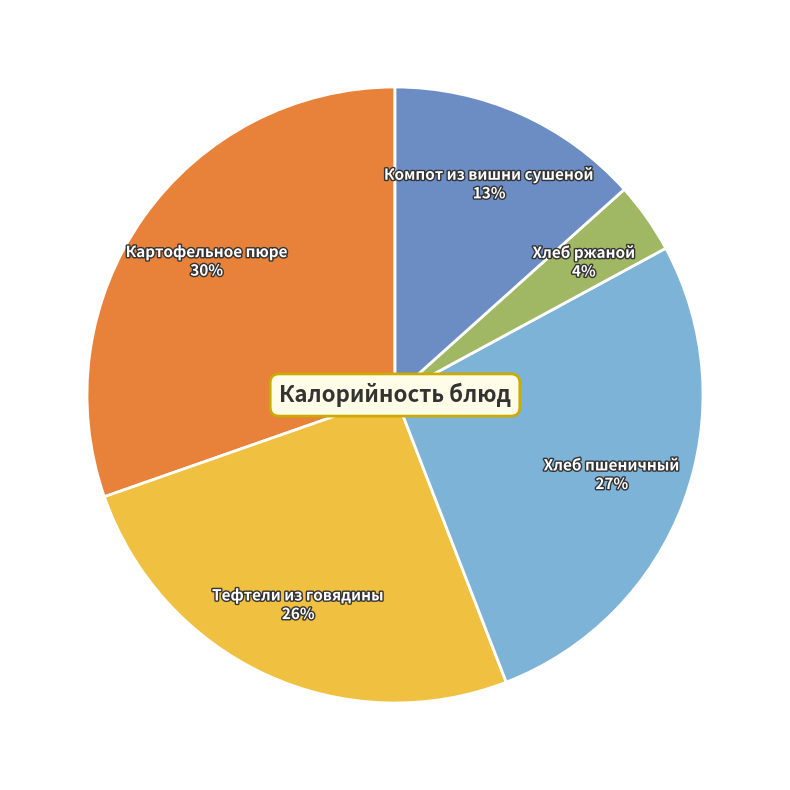

Do Хлеб ржаной and Хлеб пшеничный together represent more than half of the pie?

No